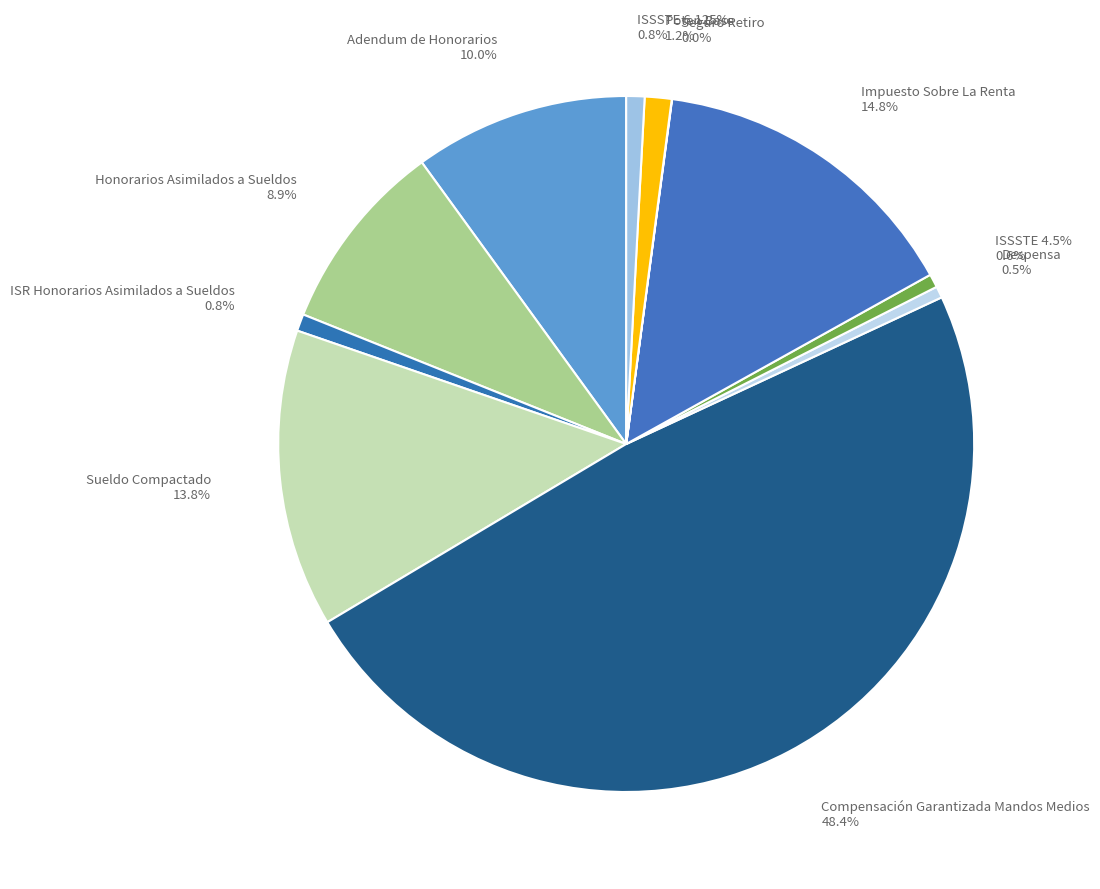

Is ISR Honorarios Asimilados a Sueldos the majority of the pie?

No